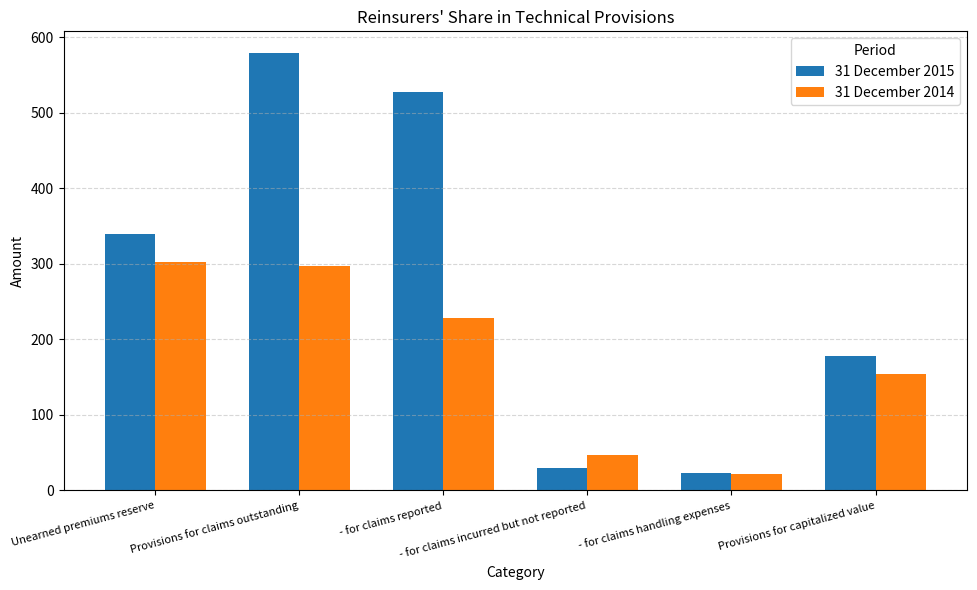

Reading right to left, what are all the values shown in this chart?

31 December 2015: Provisions for capitalized value=178.4	- for claims handling expenses=22.4	- for claims incurred but not reported=29.0	- for claims reported=527.8	Provisions for claims outstanding=579.2	Unearned premiums reserve=339.3
31 December 2014: Provisions for capitalized value=154.0	- for claims handling expenses=21.8	- for claims incurred but not reported=46.3	- for claims reported=228.8	Provisions for claims outstanding=296.9	Unearned premiums reserve=302.2